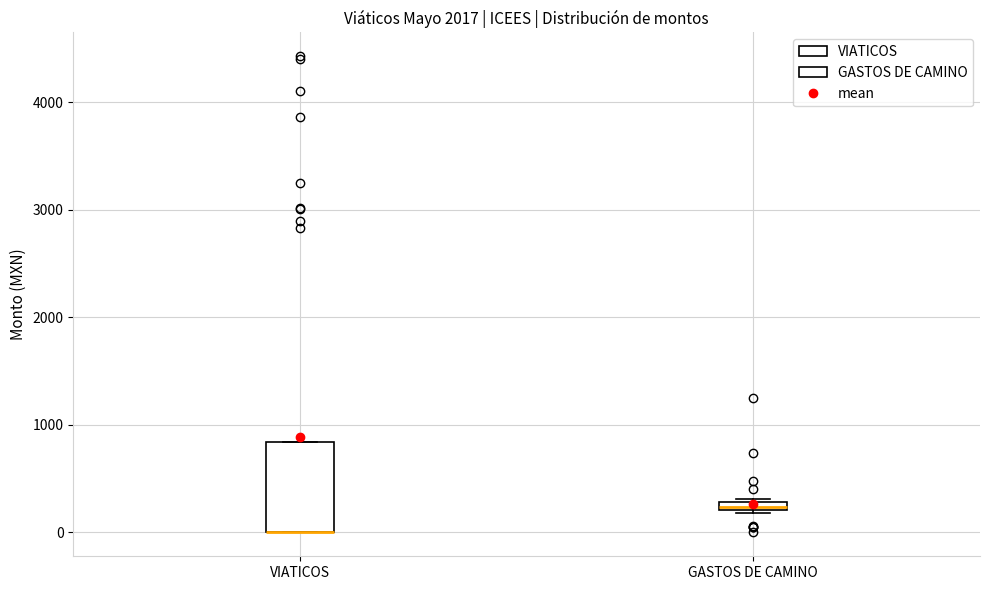

Where is the upper edge of the box for GASTOS DE CAMINO on the y-axis? The values are not printed on the chart, so give them approximately, as read against the axis.

300